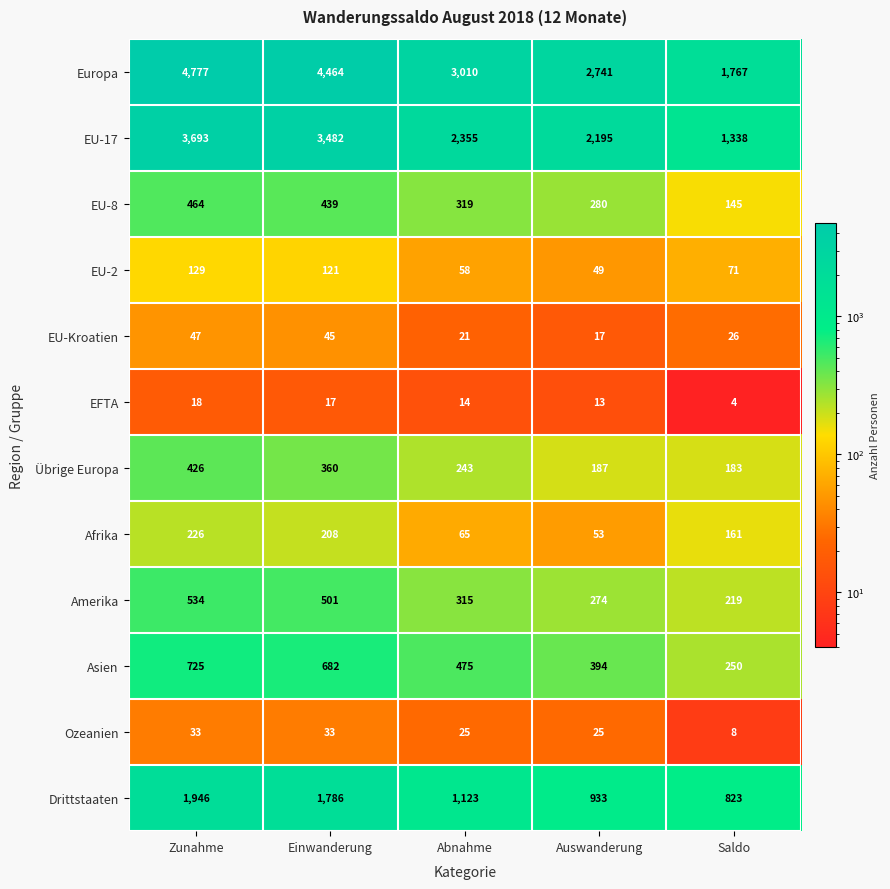

At how many categories does at least one series exceed 521?

5